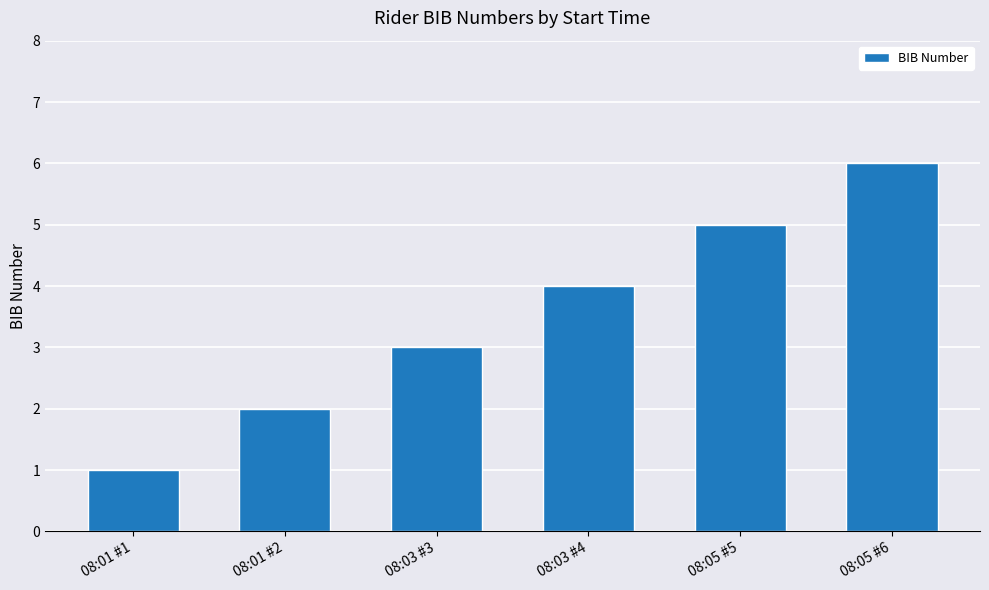

How many bars are there in total?

6